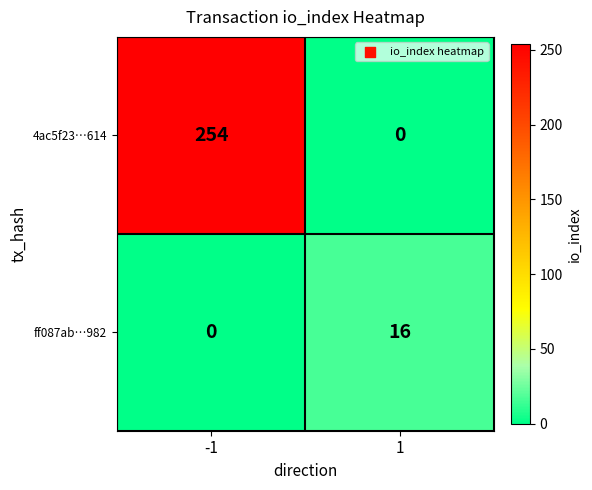

What is the sum of all ff087ab…982 values?

16